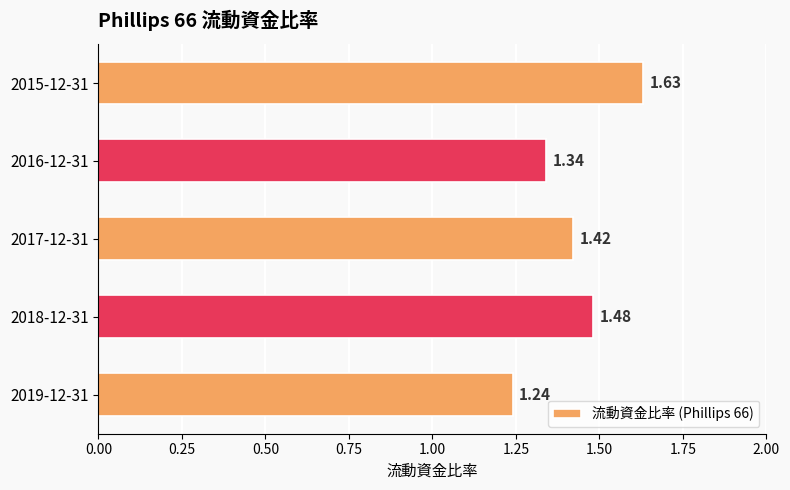

What is the sum of the values at 2017-12-31 and 2016-12-31?

2.8